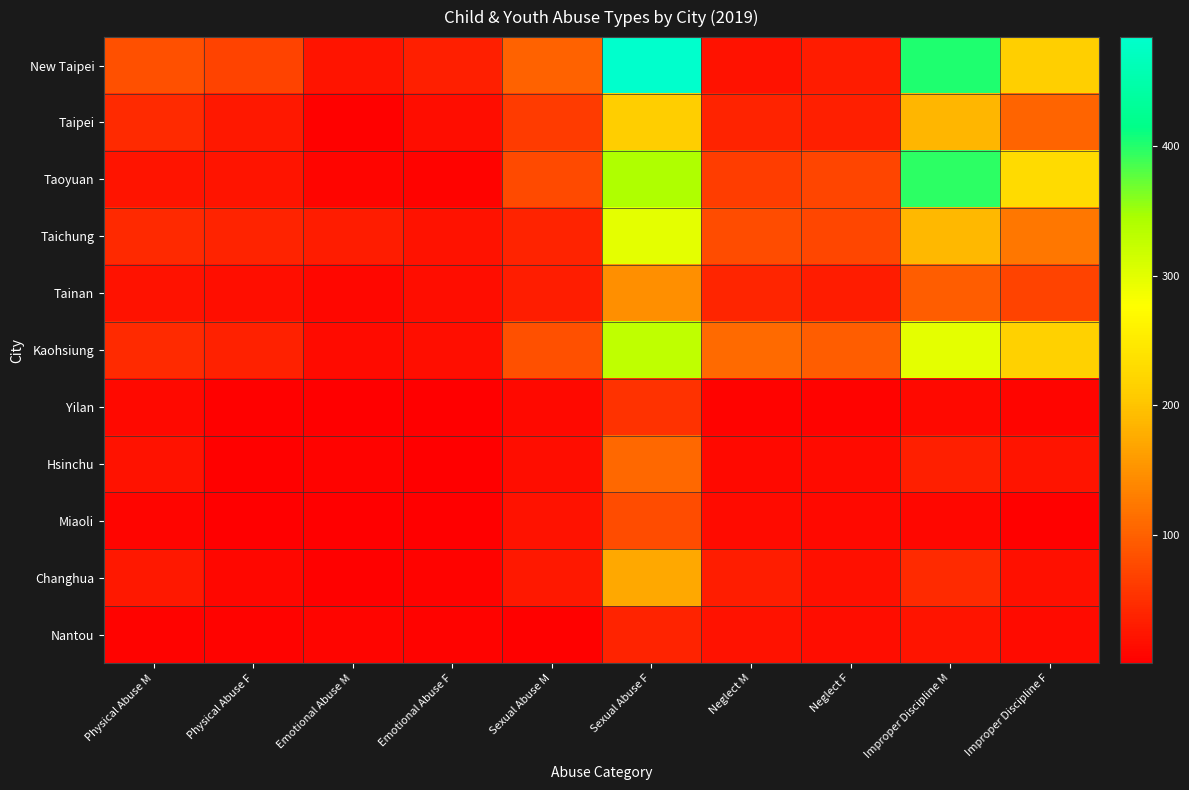

Which series has the widest spread of values?

New Taipei